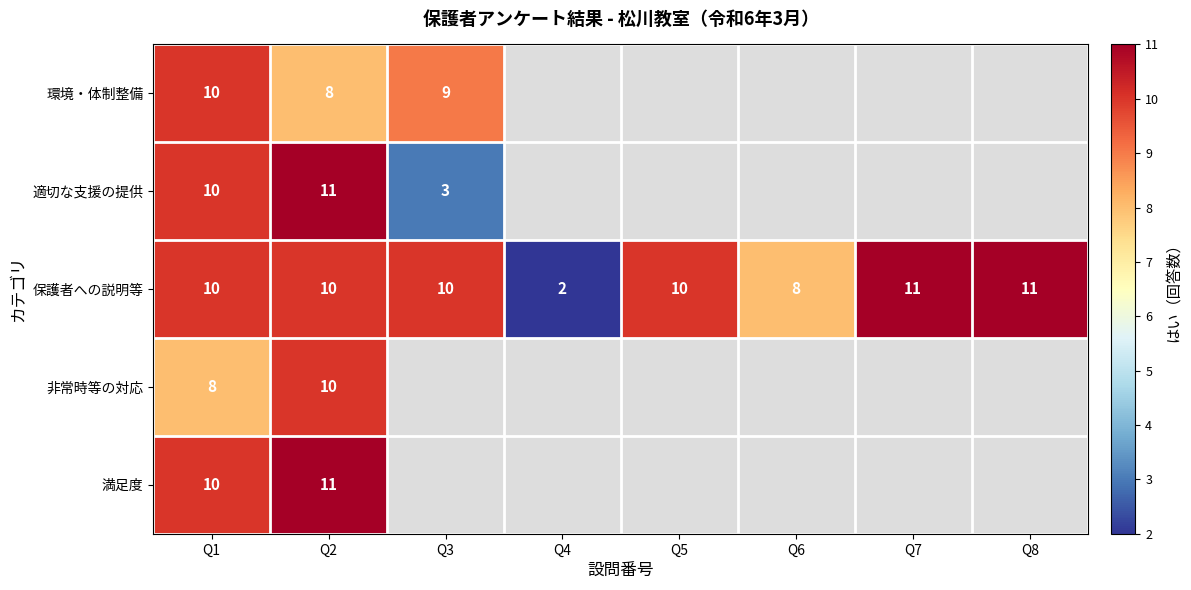

At which category is the sum across all series the highest?

Q2